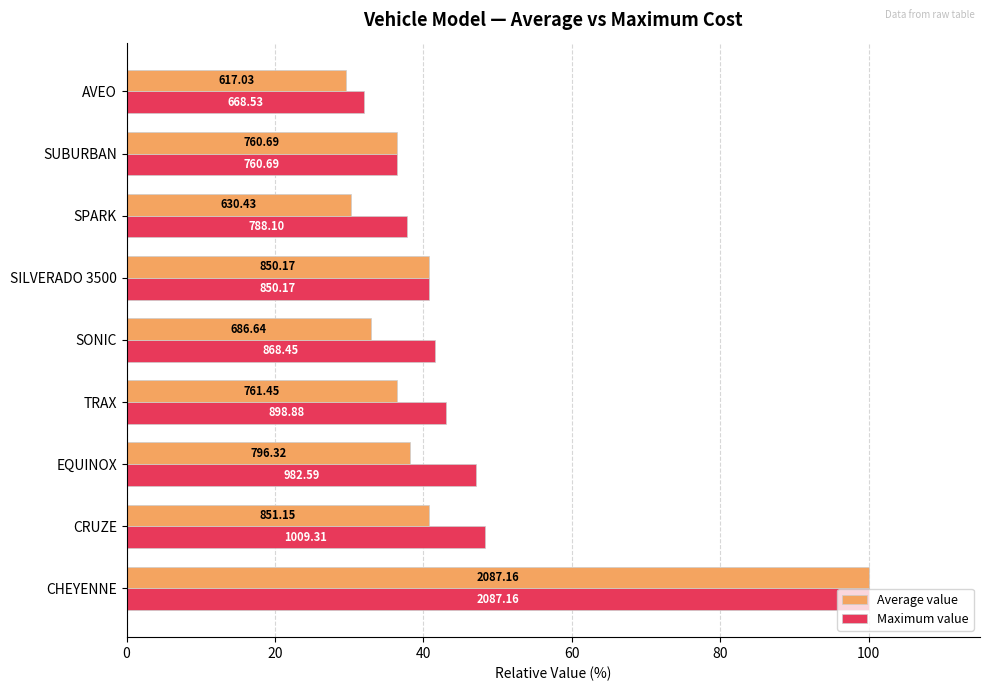

What is the sum of all Average value values?

385.3